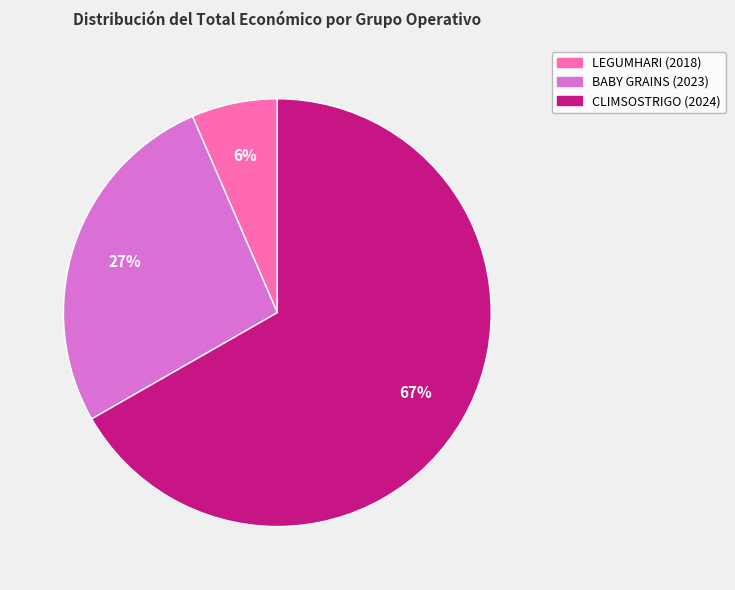

Is the sum of BABY GRAINS (2023) and LEGUMHARI (2018) greater than half?

No